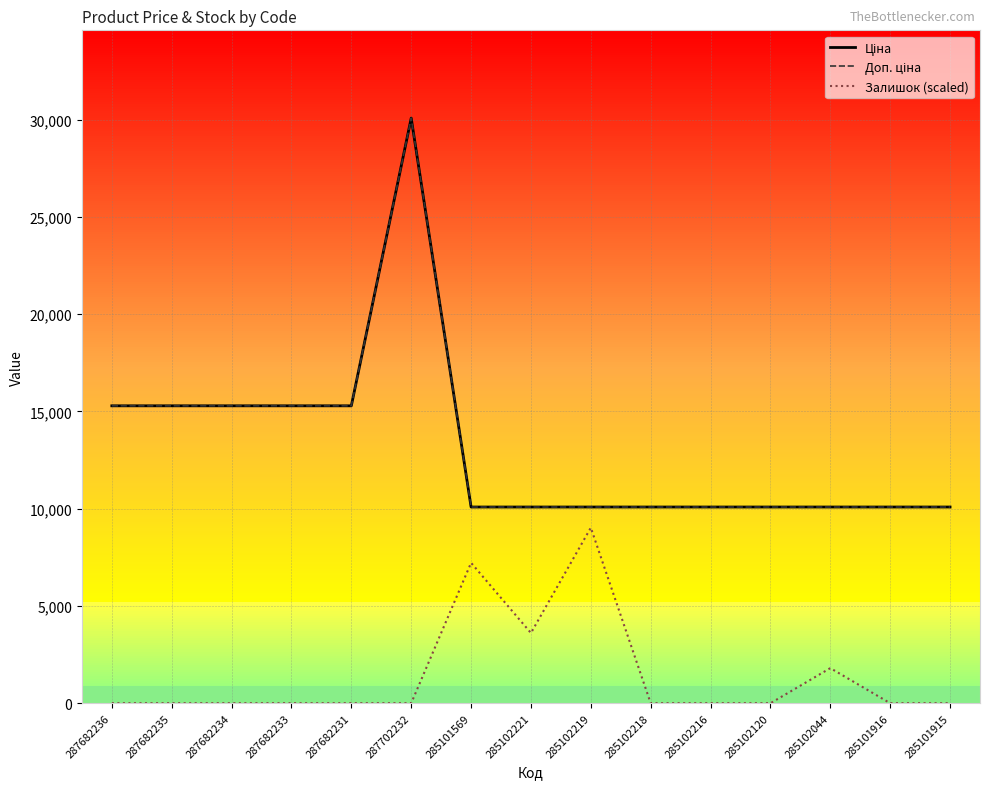

Which category has the highest value in the Доп. ціна series?

287702232